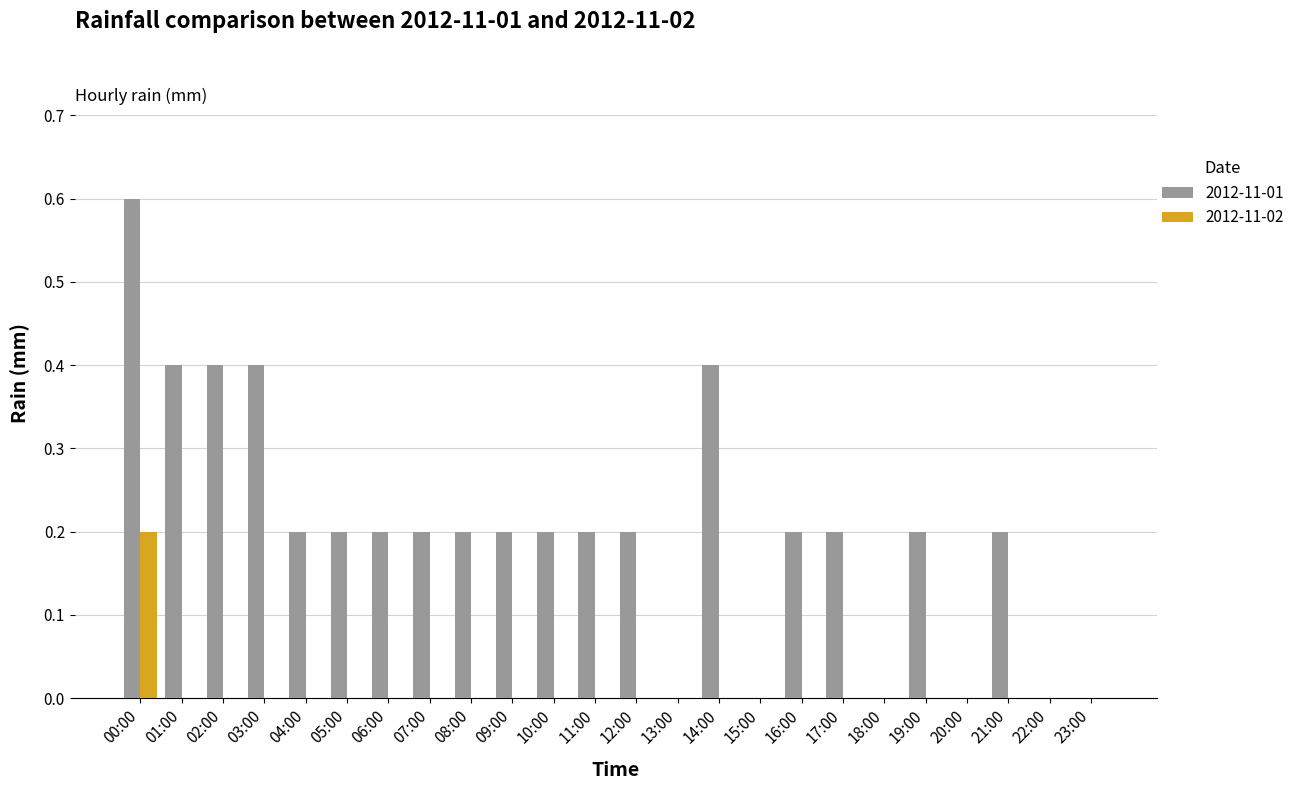

Reading left to right, list all the values displayed in this chart.

2012-11-01: 00:00=0.6	01:00=0.4	02:00=0.4	03:00=0.4	04:00=0.2	05:00=0.2	06:00=0.2	07:00=0.2	08:00=0.2	09:00=0.2	10:00=0.2	11:00=0.2	12:00=0.2	13:00=0.0	14:00=0.4	15:00=0.0	16:00=0.2	17:00=0.2	18:00=0.0	19:00=0.2	20:00=0.0	21:00=0.2	22:00=0.0	23:00=0.0
2012-11-02: 00:00=0.2	01:00=0.0	02:00=0.0	03:00=0.0	04:00=0.0	05:00=0.0	06:00=0.0	07:00=0.0	08:00=0.0	09:00=0.0	10:00=0.0	11:00=0.0	12:00=0.0	13:00=0.0	14:00=0.0	15:00=0.0	16:00=0.0	17:00=0.0	18:00=0.0	19:00=0.0	20:00=0.0	21:00=0.0	22:00=0.0	23:00=0.0